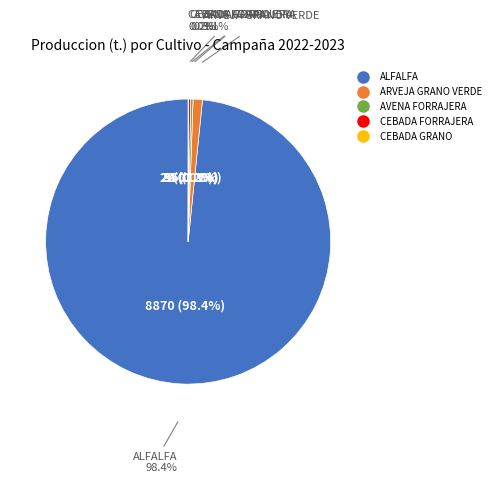

What is the total percentage of AVENA FORRAJERA and ARVEJA GRANO VERDE?

1.3%